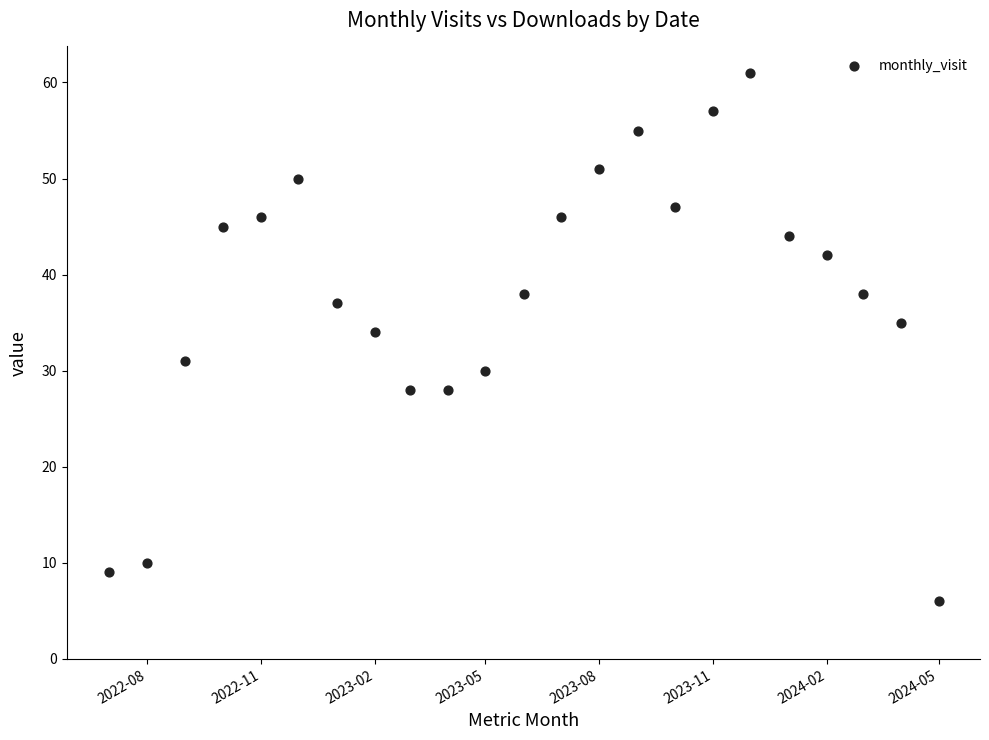

What is the range of Y values (max minus min)?

55